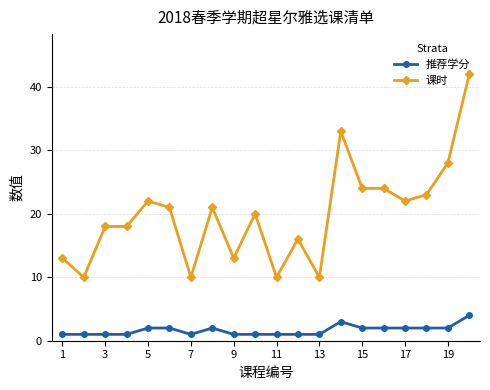

Reading left to right, what are all the values shown in this chart?

推荐学分: 1	1	1	1	2	2	1	2	1	1	1	1	1	3	2	2	2	2	2	4
课时: 13	10	18	18	22	21	10	21	13	20	10	16	10	33	24	24	22	23	28	42